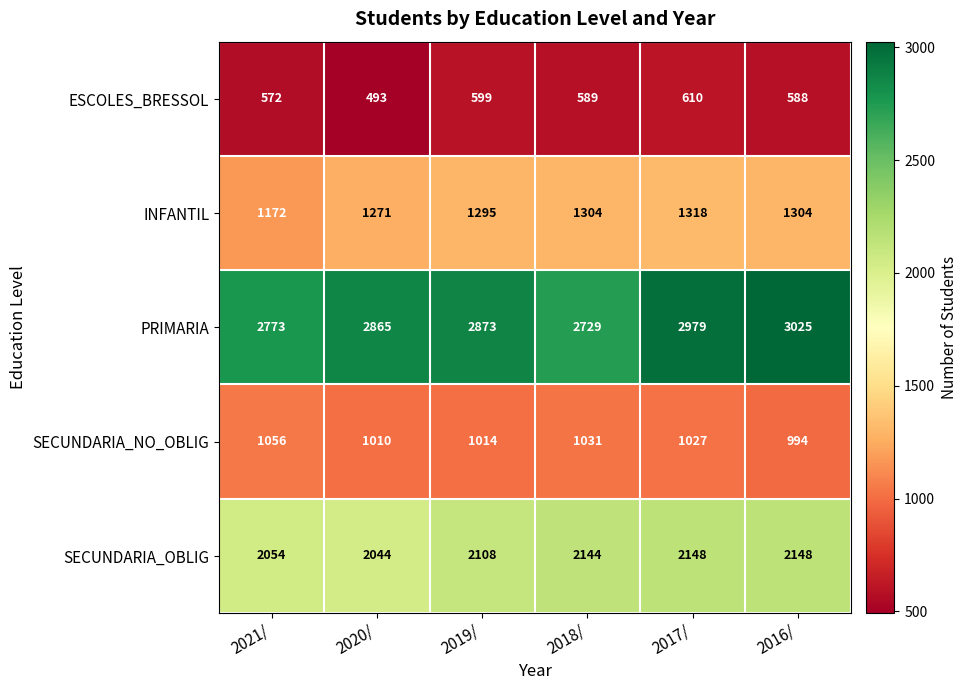

Which series has the widest spread of values?

PRIMARIA